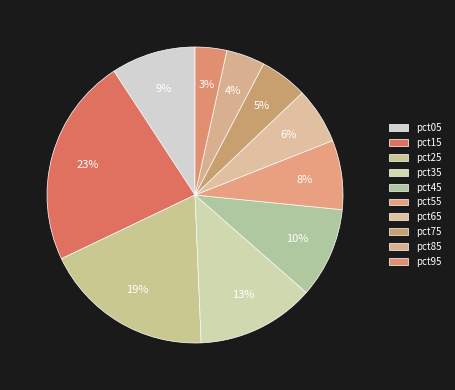

Does pct05 account for over 50% of the chart?

No